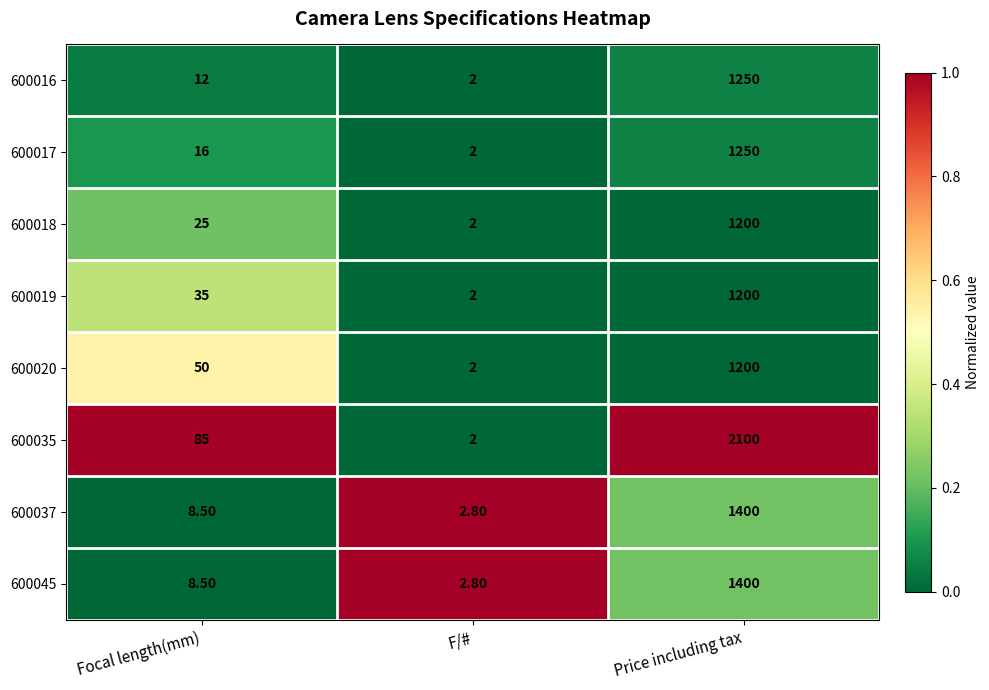

What is the total value across all series at Price including tax?

11000.0